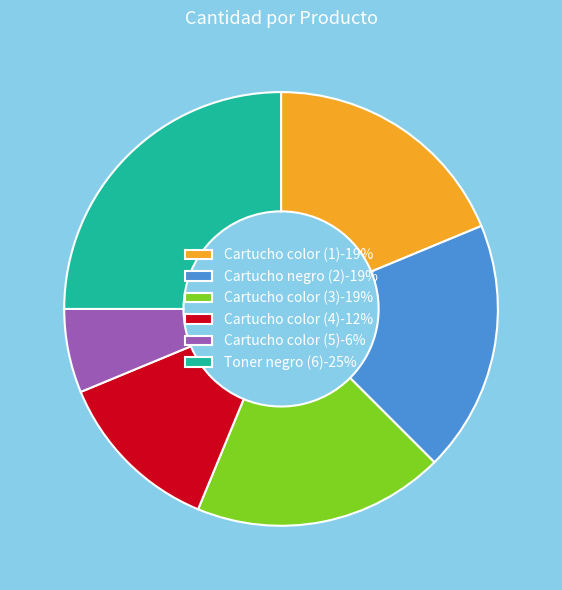

True or false: Cartucho color (5) accounts for 6% of the total.

True